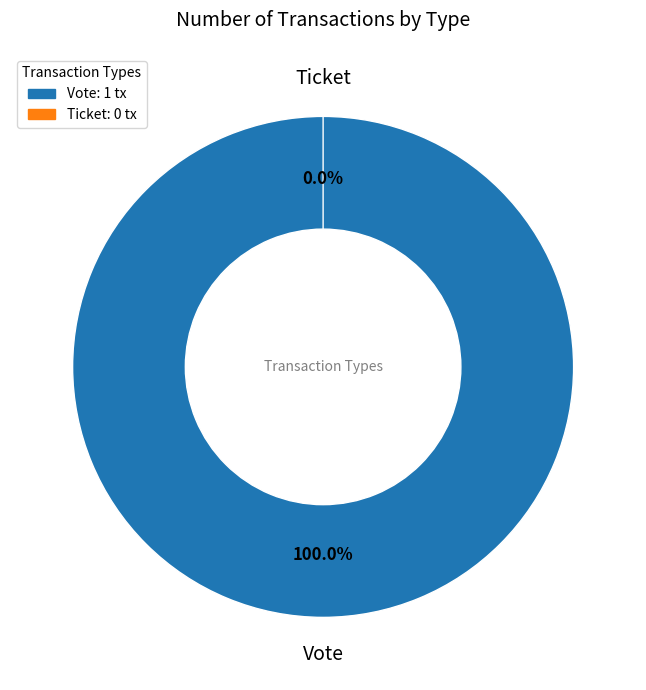

To the nearest percent, what portion does Vote represent?

100%